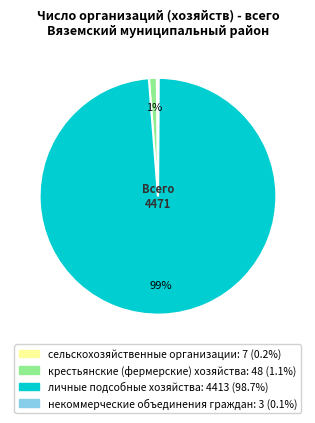

Which category has the biggest portion of the pie?

личные подсобные хозяйства